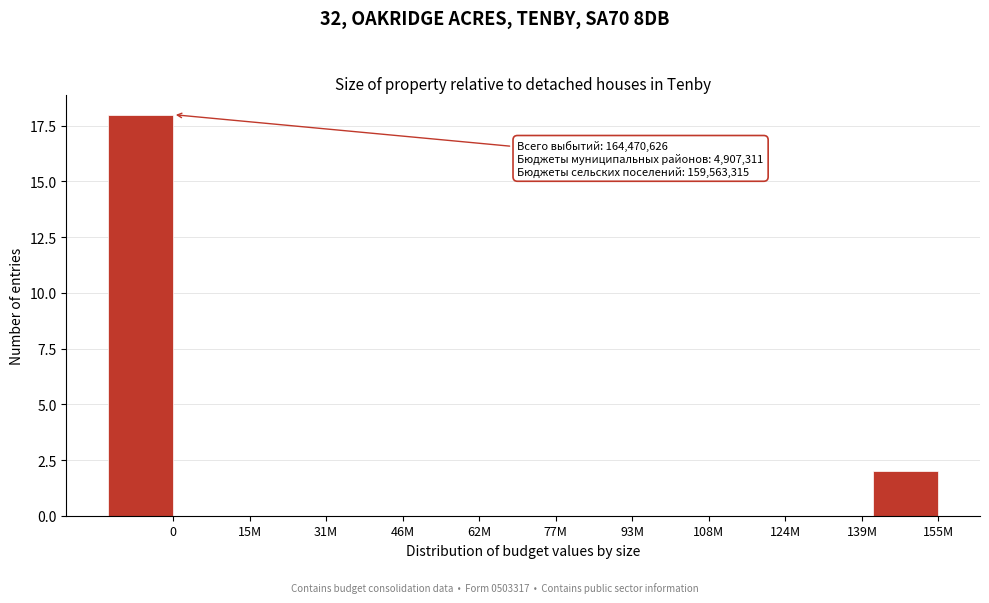

Reading left to right, what are all the values shown in this chart?

0=18	15M=0	31M=0	46M=0	62M=0	77M=0	93M=0	108M=0	124M=0	139M=0	155M=2